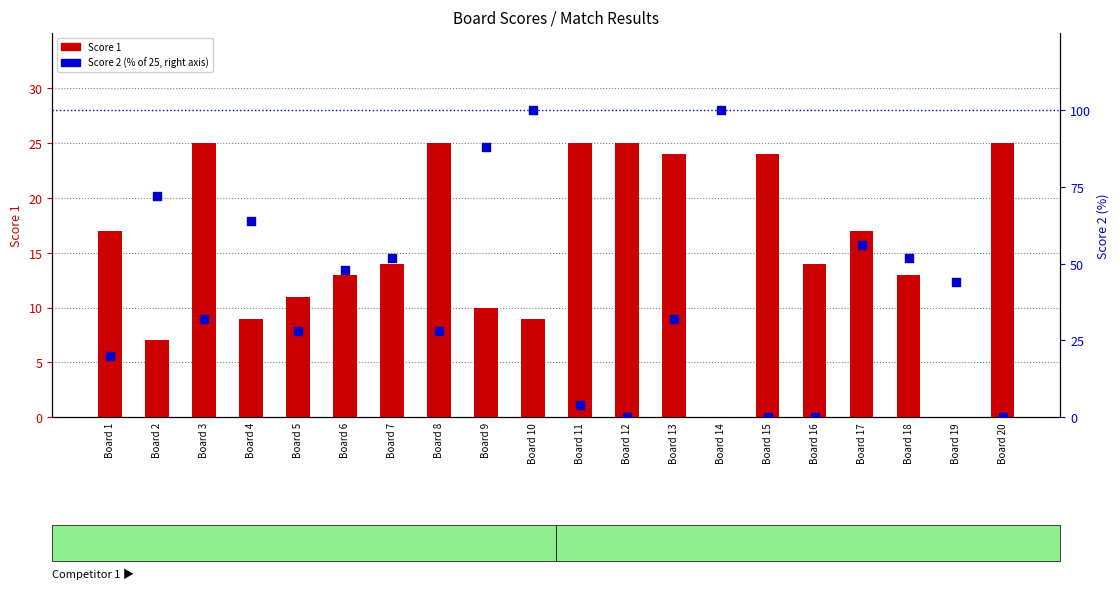

At which category is the sum across all series the highest?

Board 10